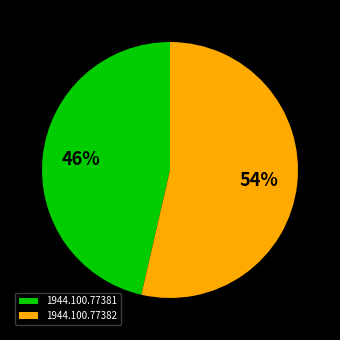

Is the sum of 1944.100.77381 and 1944.100.77382 greater than half?

Yes